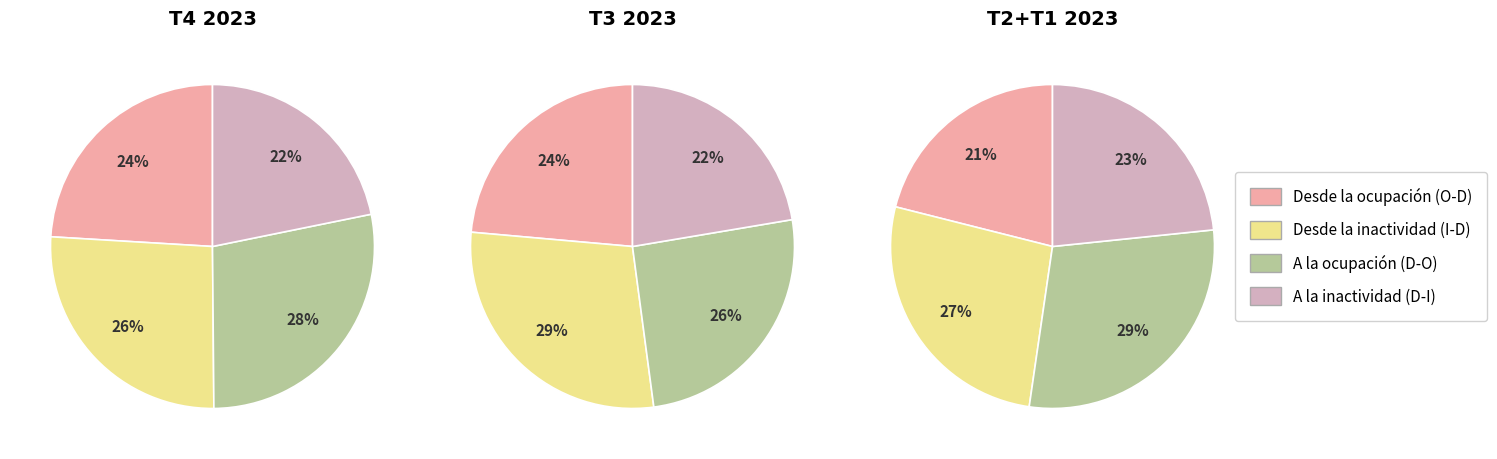

Is the sum of T3 2023 and T4 2023 greater than half?

Yes